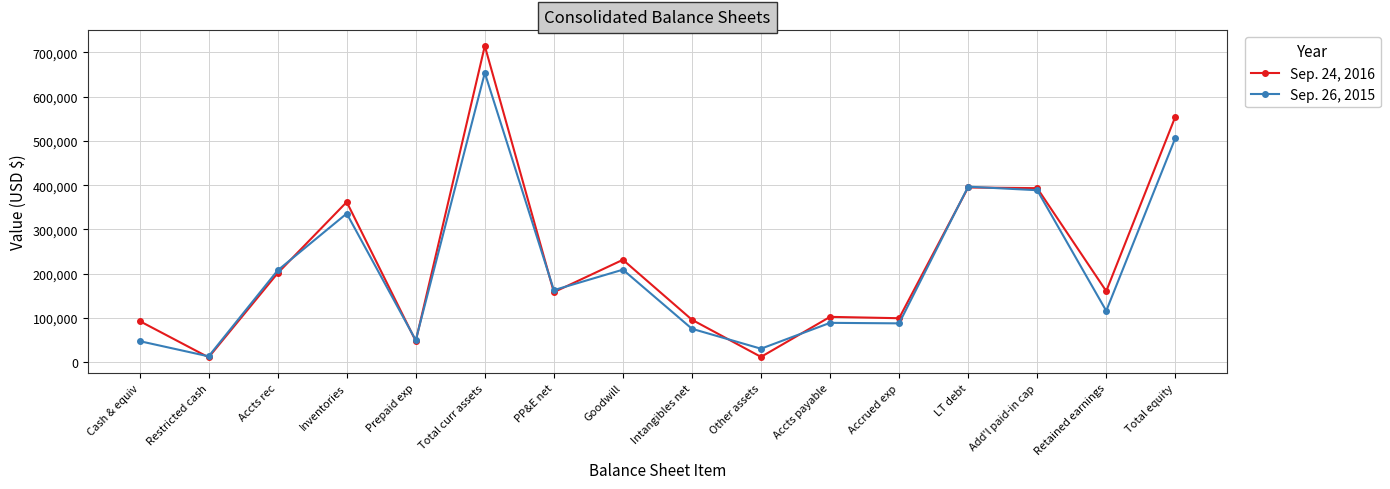

Which series has the largest range (max minus min)?

Sep. 24, 2016